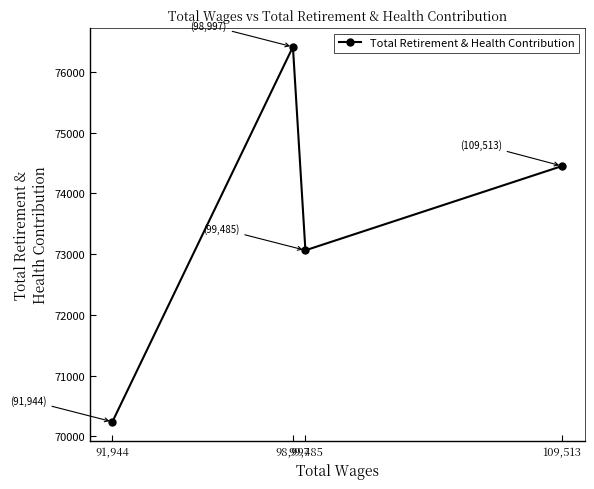

Reading right to left, list all the values displayed in this chart.

109,513=74451	99,485=73064	98,997=76412	91,944=70242